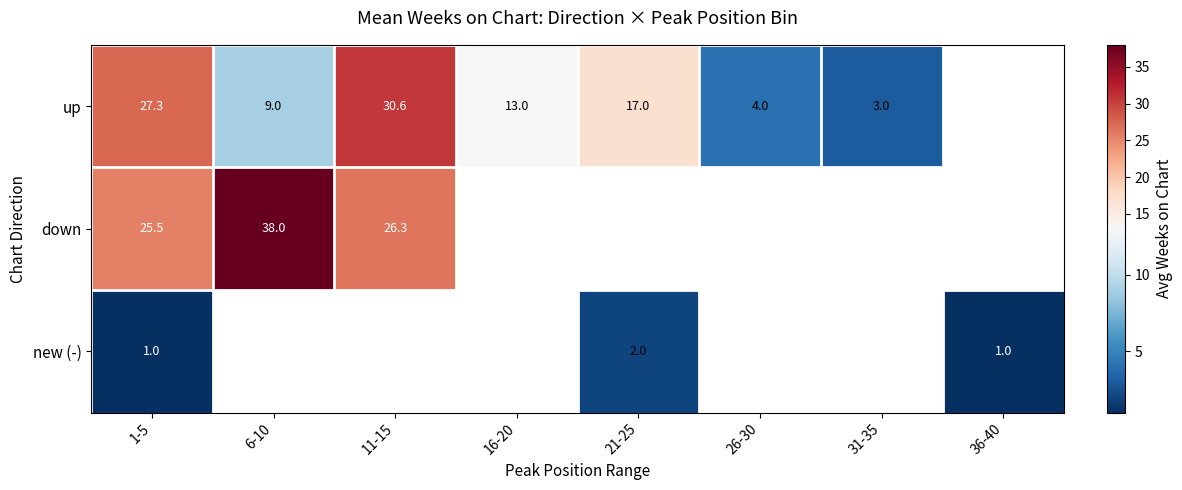

Which series has the largest range (max minus min)?

up